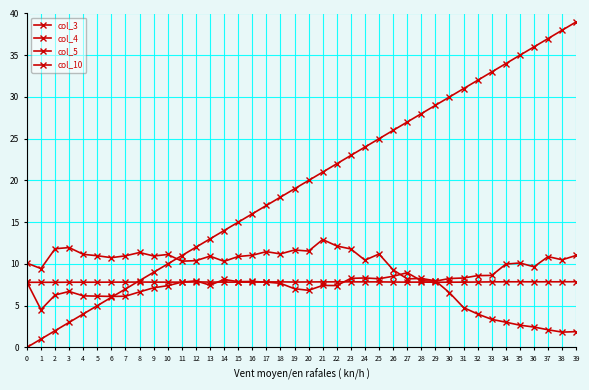

Where do col_10 and col_3 first cross each other?

7 and 8